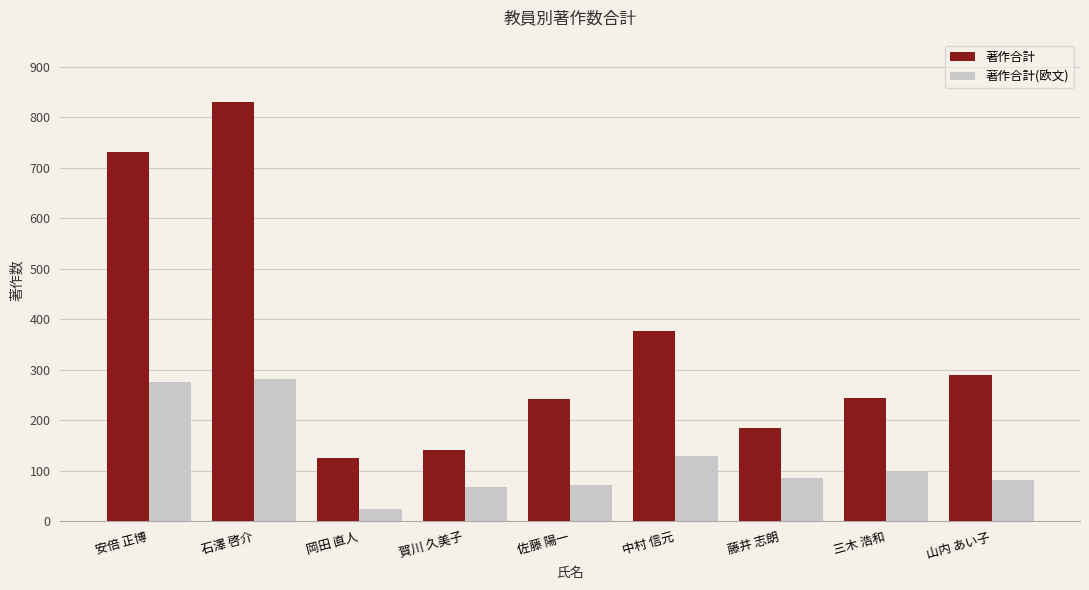

Which category has the lowest value in the 著作合計 series?

岡田 直人